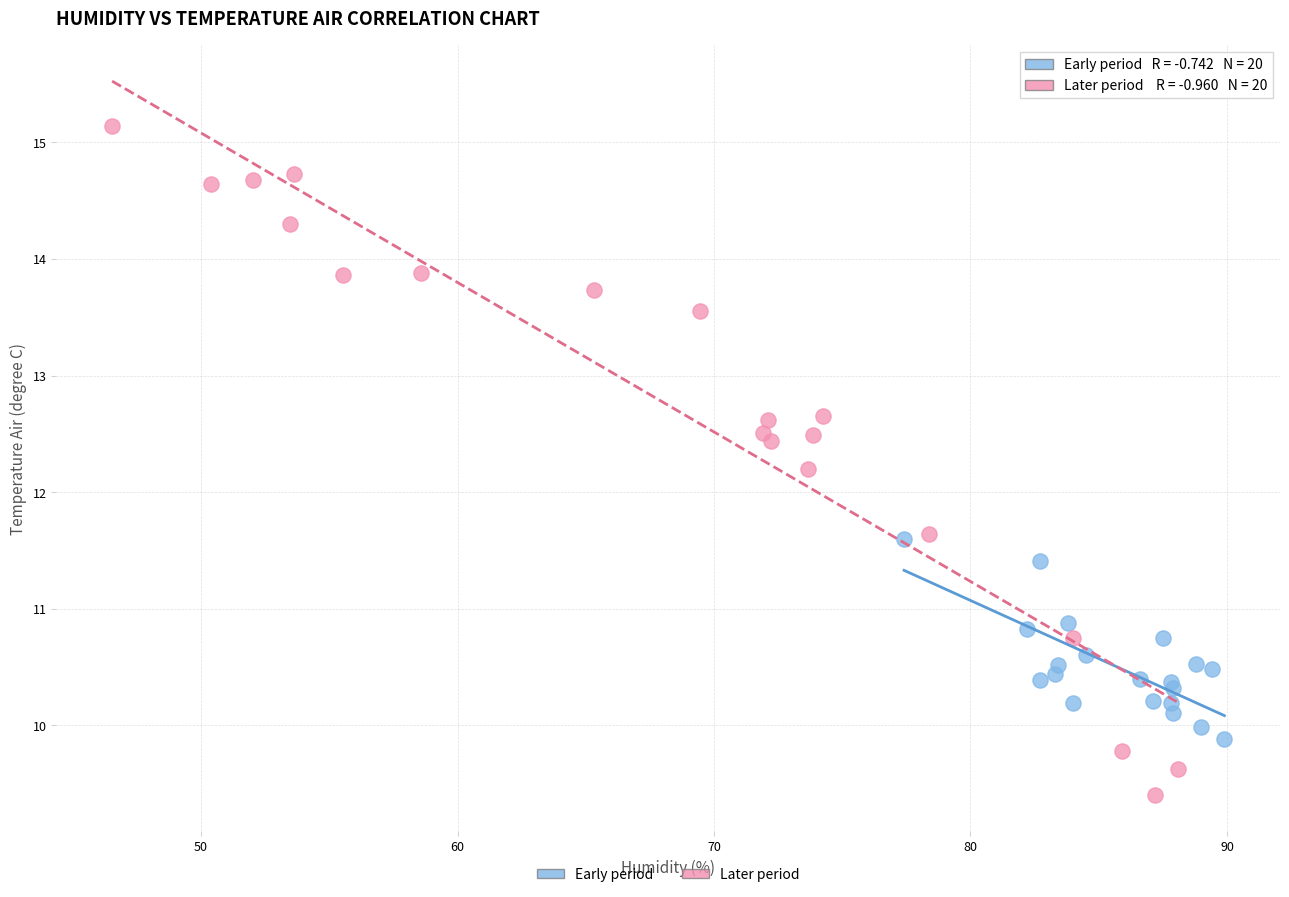

Which series has the largest Y range (max minus min)?

Later period